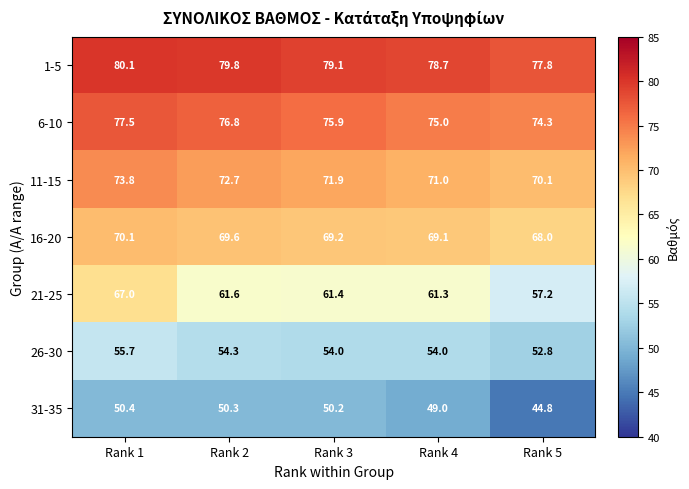

Rank the series at Rank 3 from lowest to highest value.

31-35, 26-30, 21-25, 16-20, 11-15, 6-10, 1-5